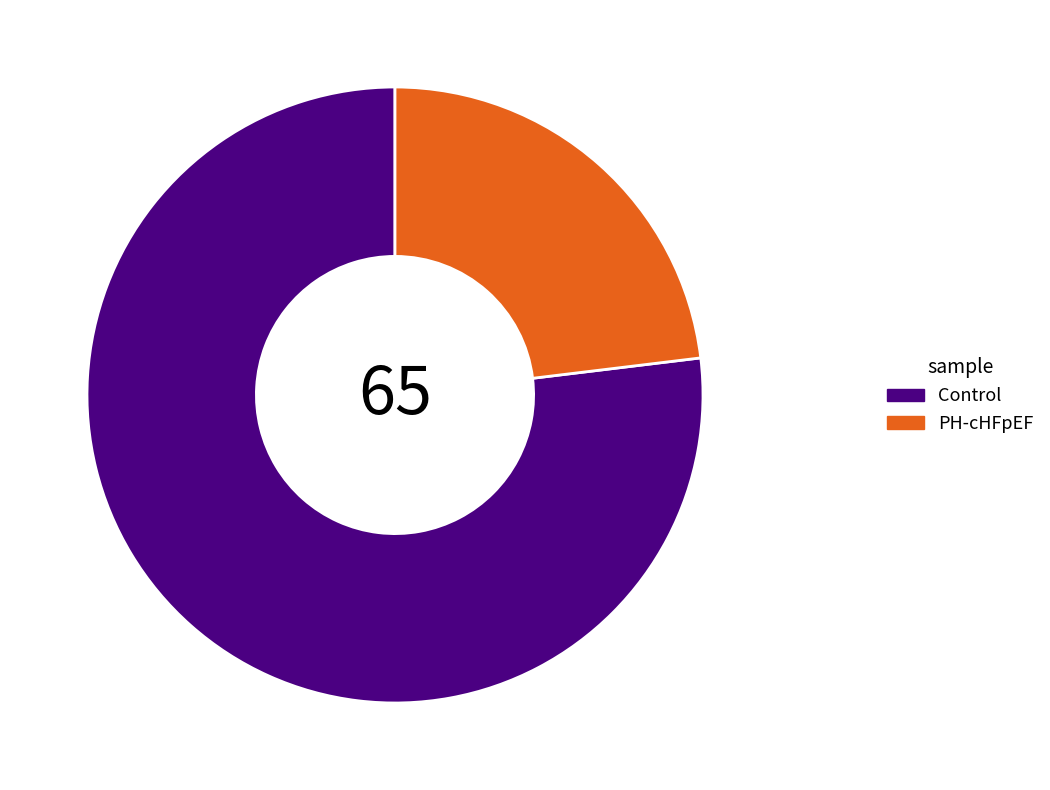

What is the majority slice?

Control